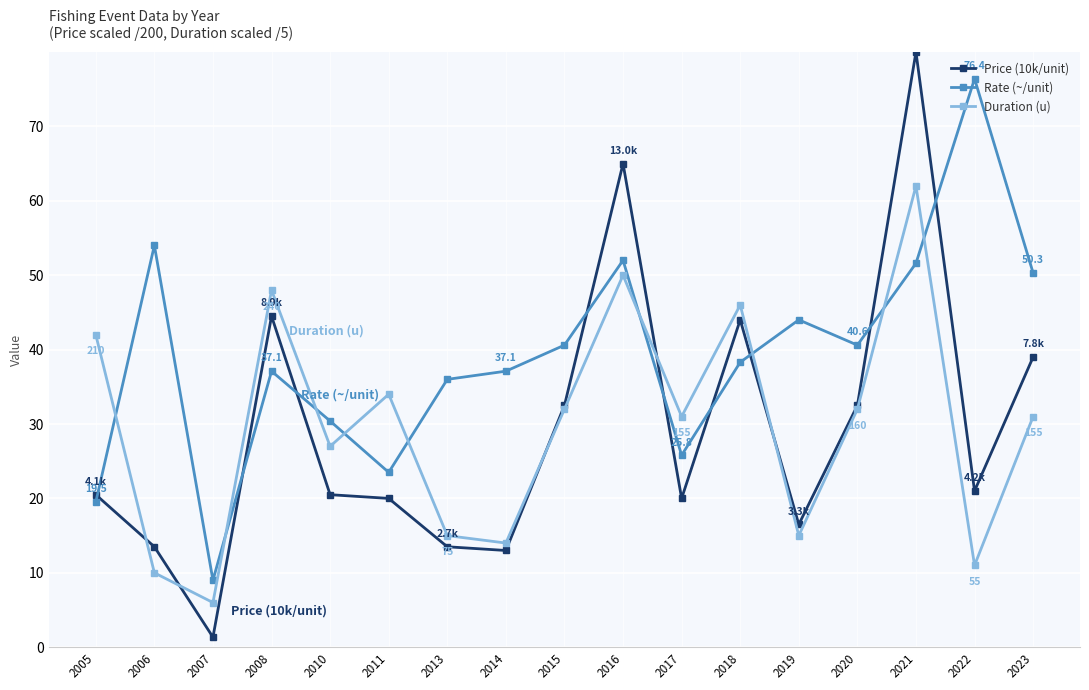

Reading left to right, what are all the values shown in this chart?

Price (10k/unit): 2005=20.5	2006=13.5	2007=1.4	2008=44.5	2010=20.5	2011=20.0	2013=13.5	2014=13.0	2015=32.5	2016=65.0	2017=20.0	2018=44.0	2019=16.5	2020=32.5	2021=80.0	2022=21.0	2023=39.0
Rate (~/unit): 2005=19.5	2006=54.0	2007=9.0	2008=37.1	2010=30.4	2011=23.5	2013=36.0	2014=37.1	2015=40.6	2016=52.0	2017=25.8	2018=38.3	2019=44.0	2020=40.6	2021=51.6	2022=76.4	2023=50.3
Duration (u): 2005=42.0	2006=10.0	2007=6.0	2008=48.0	2010=27.0	2011=34.0	2013=15.0	2014=14.0	2015=32.0	2016=50.0	2017=31.0	2018=46.0	2019=15.0	2020=32.0	2021=62.0	2022=11.0	2023=31.0